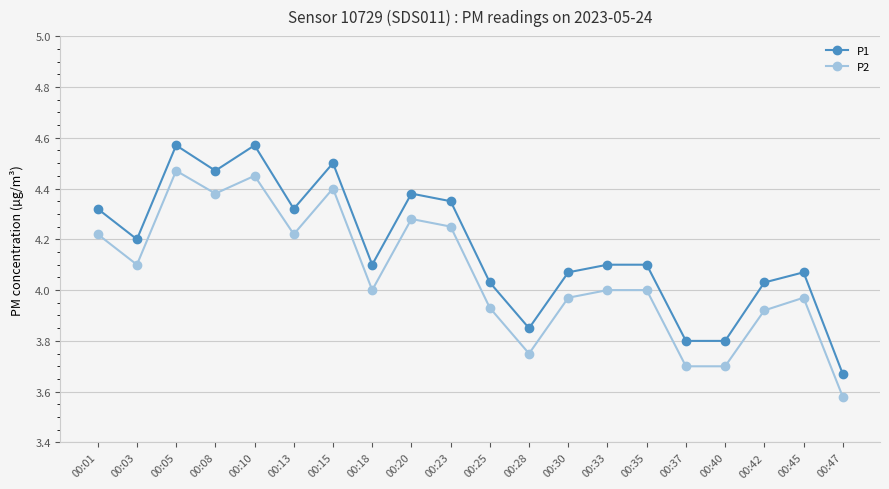

At which category does P1 reach its first local peak?

00:05